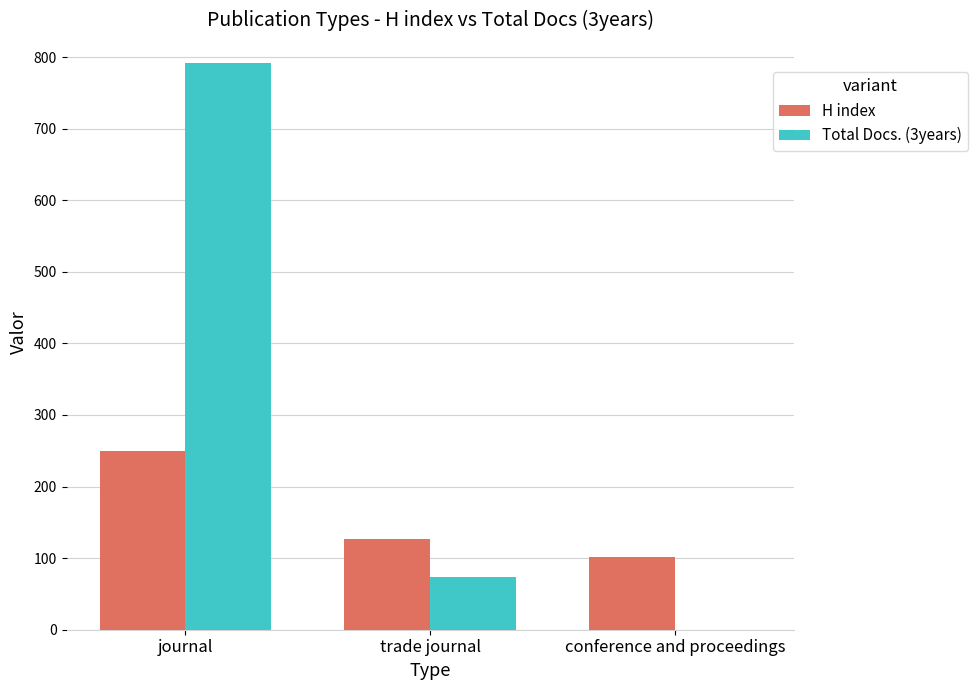

True or false: Total Docs. (3years) has a value of 74 at trade journal.

True